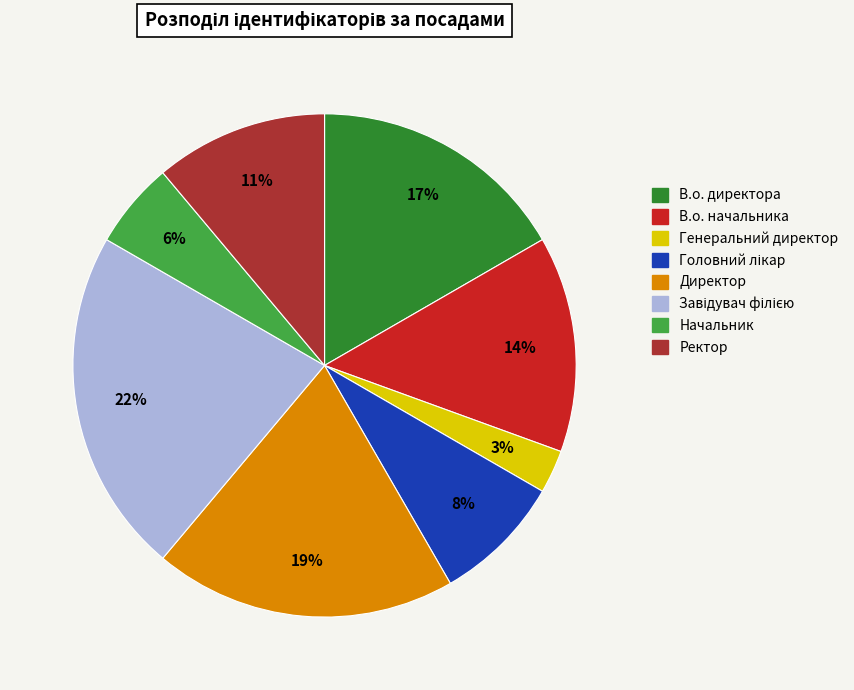

Is there a majority slice in this chart?

No